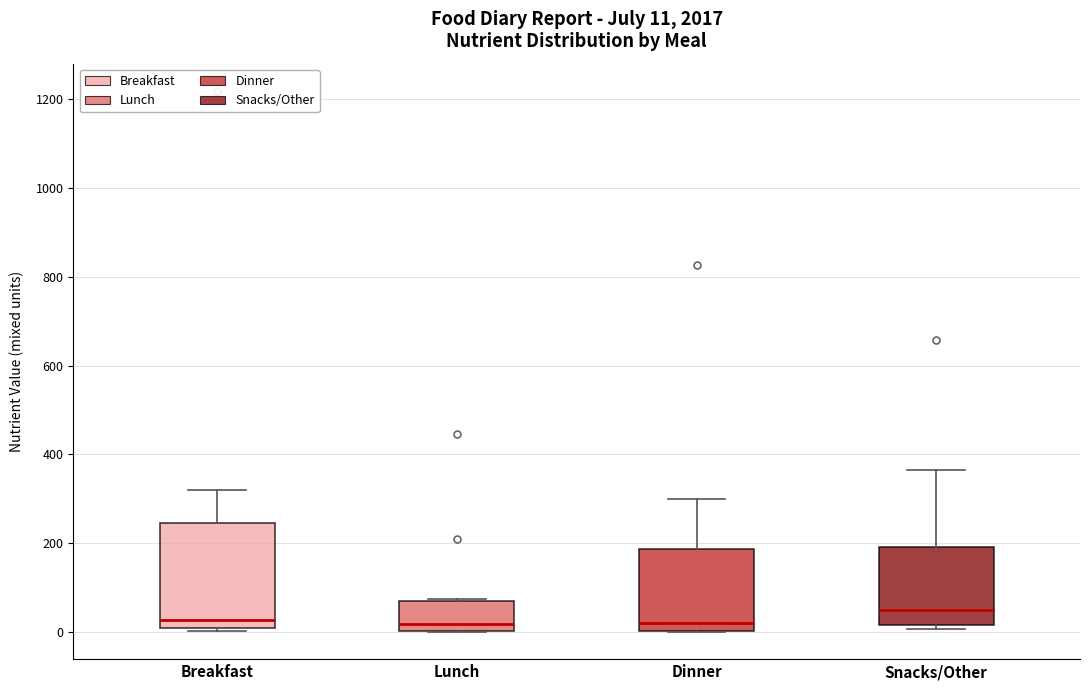

Which box is the tallest, from its lower edge to its upper edge?

Breakfast